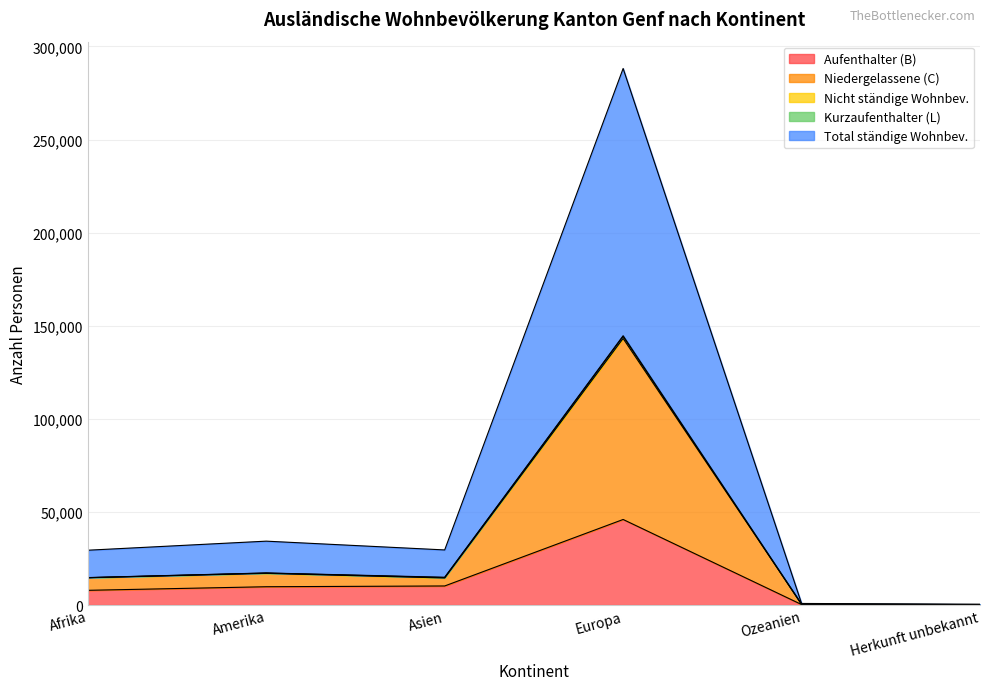

What is the value of the Aufenthalter (B) point at the 2nd from the left?

9822